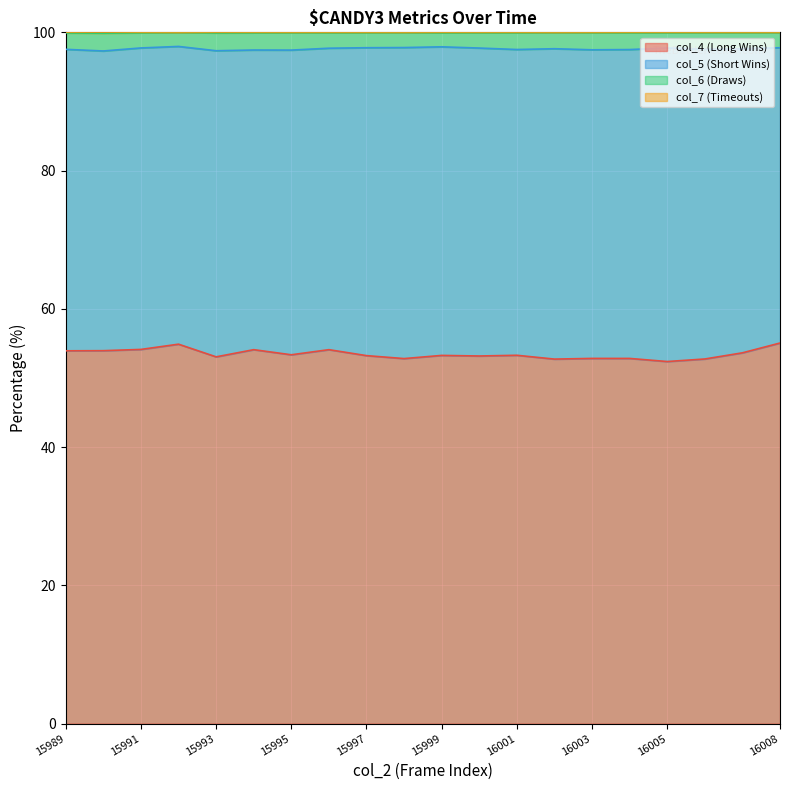

What is the highest value of the col_4 (Long Wins) series?

55.1